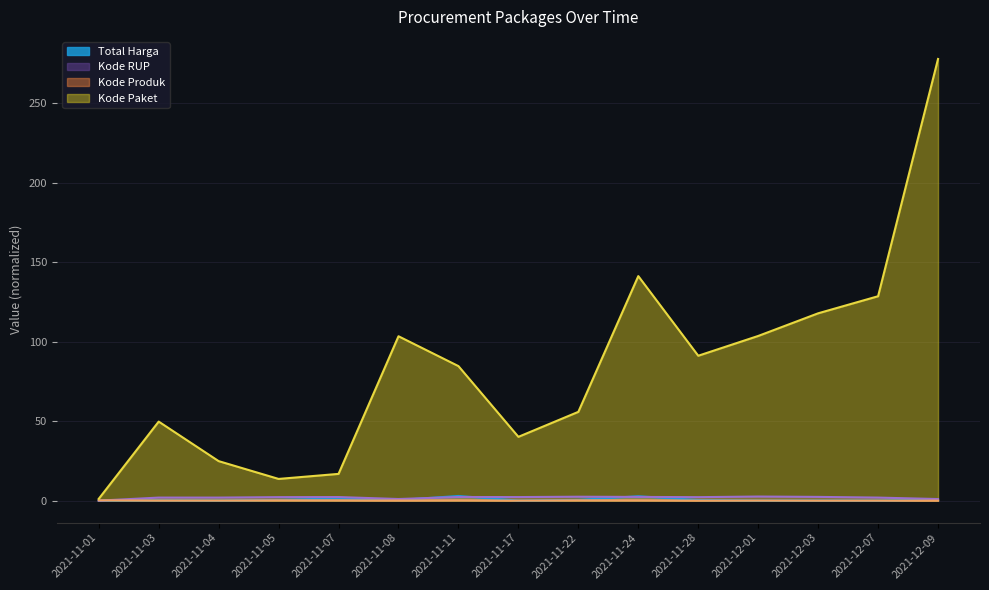

At how many categories does at least one series exceed 88?

7